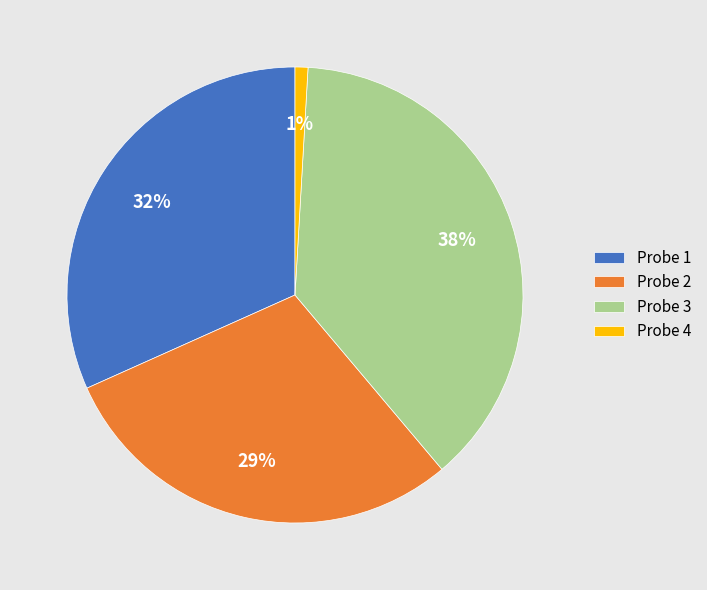

Which slice is the largest?

Probe 3